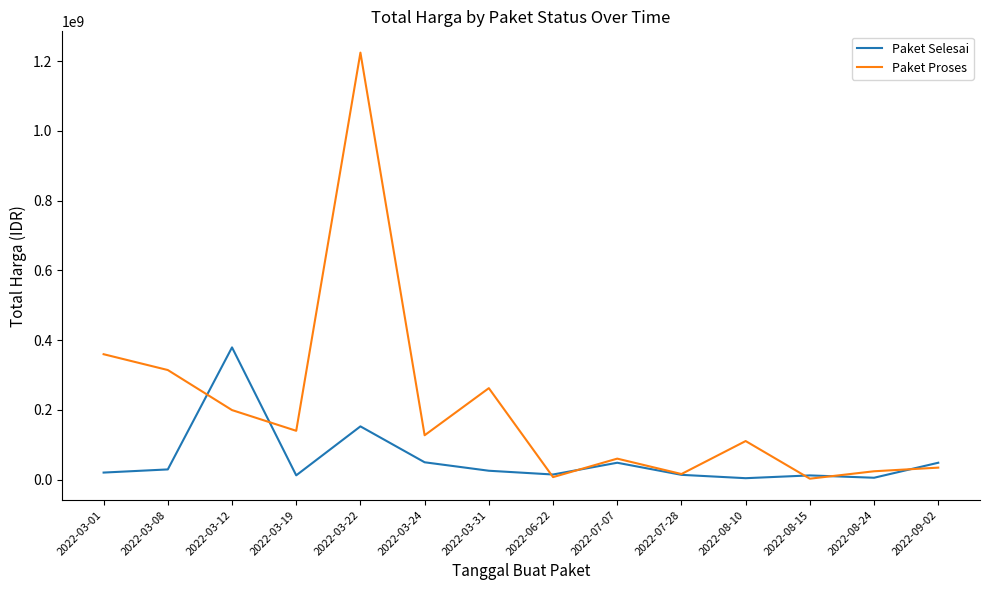

What is the highest value of the Paket Selesai series?

379075000